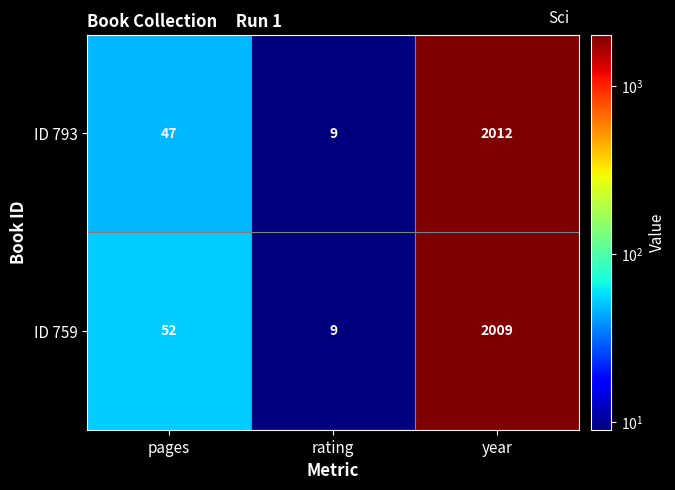

The value of ID 759 at pages is 52. True or false?

True